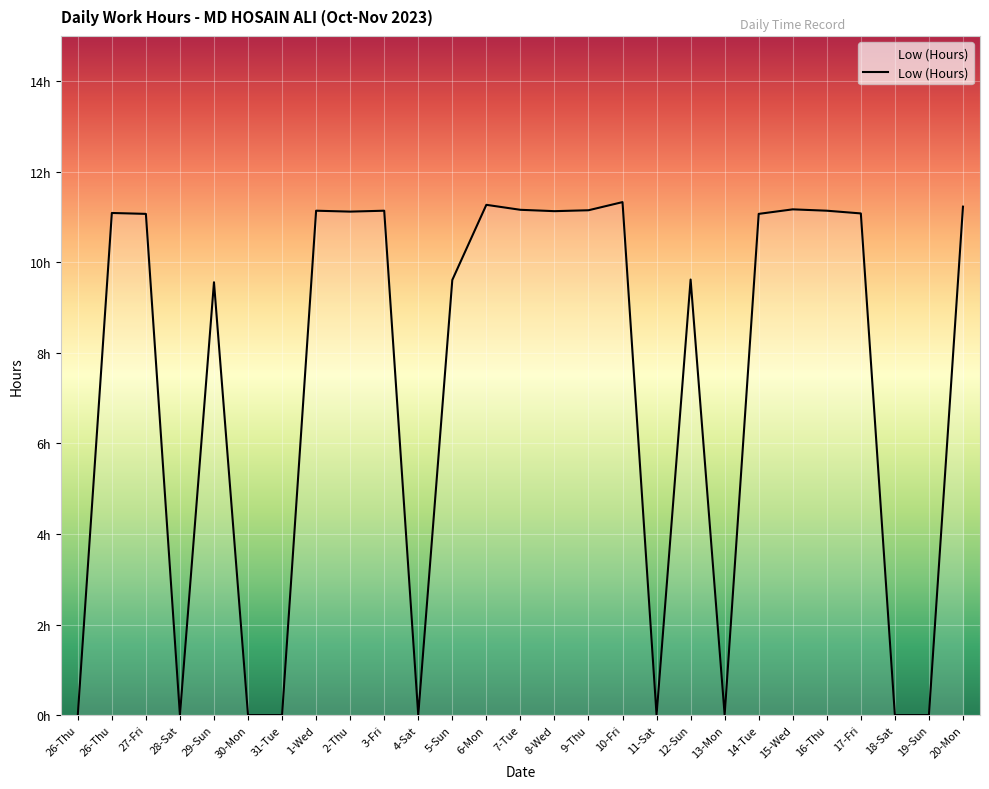

How many interior local peaks (higher than both neighbors) does the data have?

8